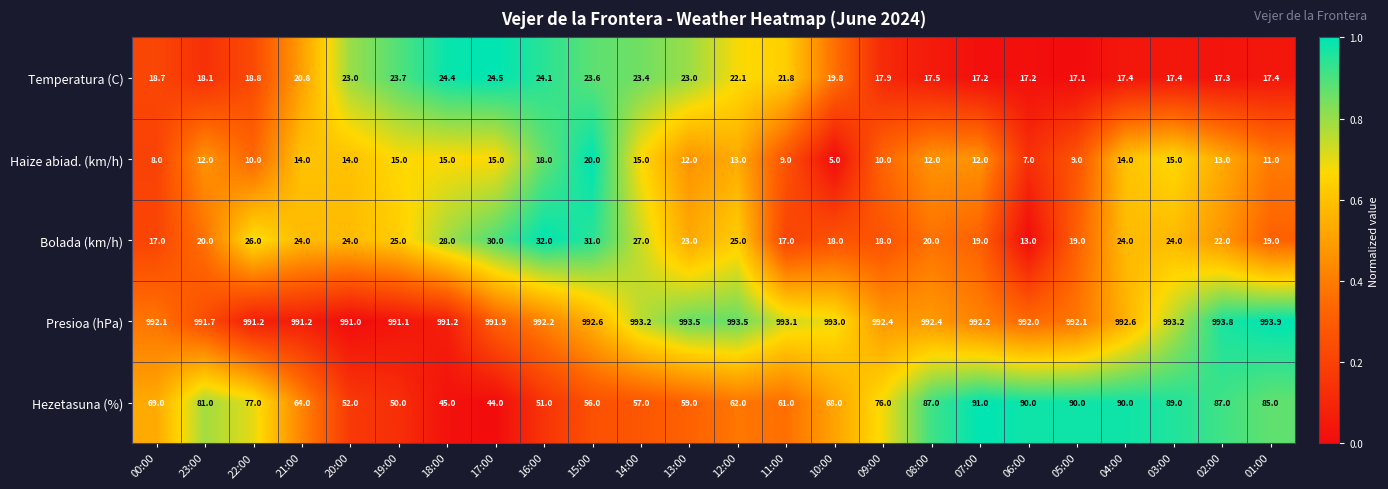

At which label does Haize abiad. (km/h) reach its minimum?

10:00